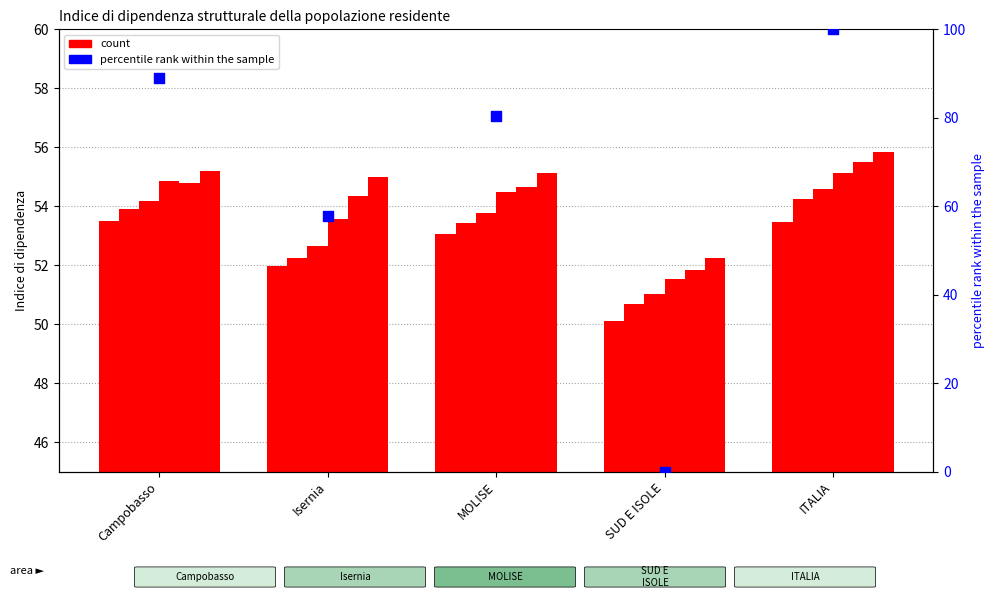

Between SUD E ISOLE and MOLISE, which is larger?

MOLISE